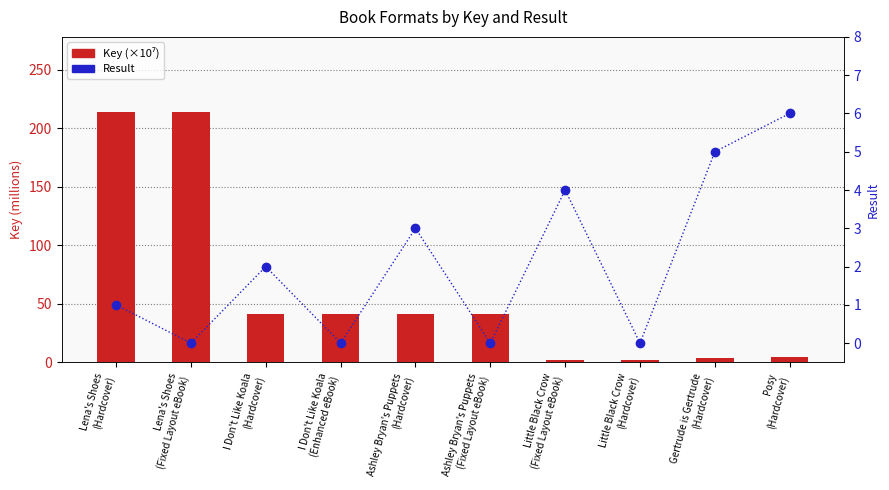

Reading left to right, what are all the values shown in this chart?

Key (×10⁷): 213.9	213.9	41.4	41.4	41.0	41.0	1.6	1.6	3.9	4.8
Result: 1.0	0.0	2.0	0.0	3.0	0.0	4.0	0.0	5.0	6.0